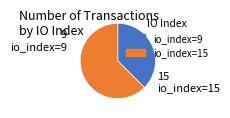

Is it true that io_index=9 is 38% of the pie?

True